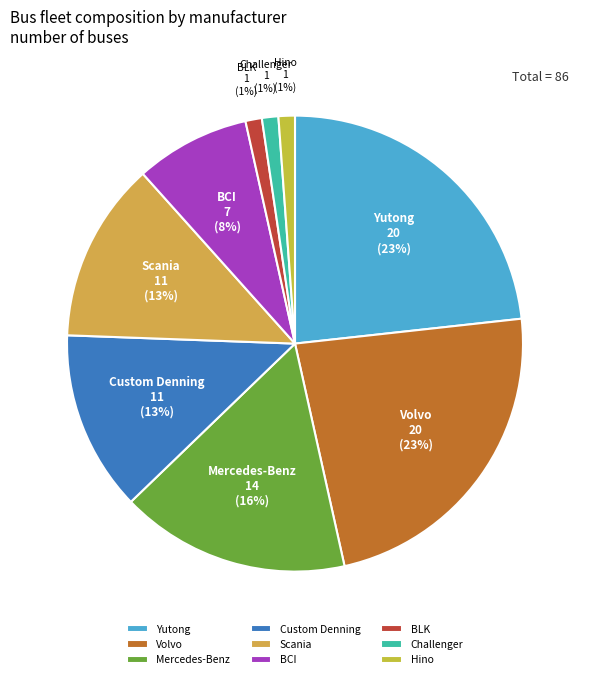

How many segments does this pie chart have?

9